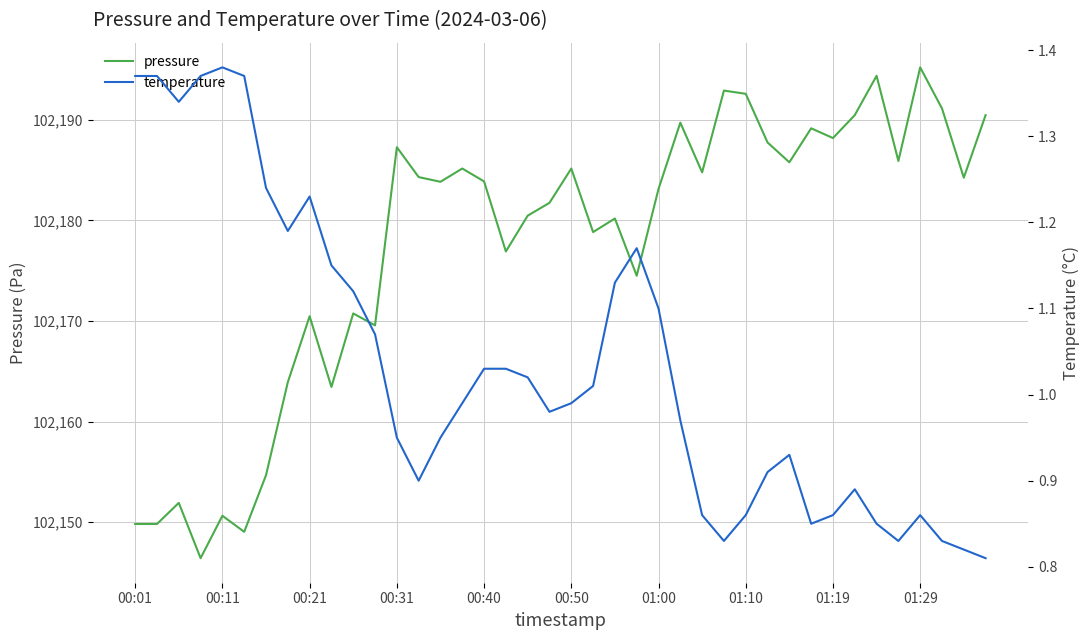

What is the highest value of the pressure series?

102195.2